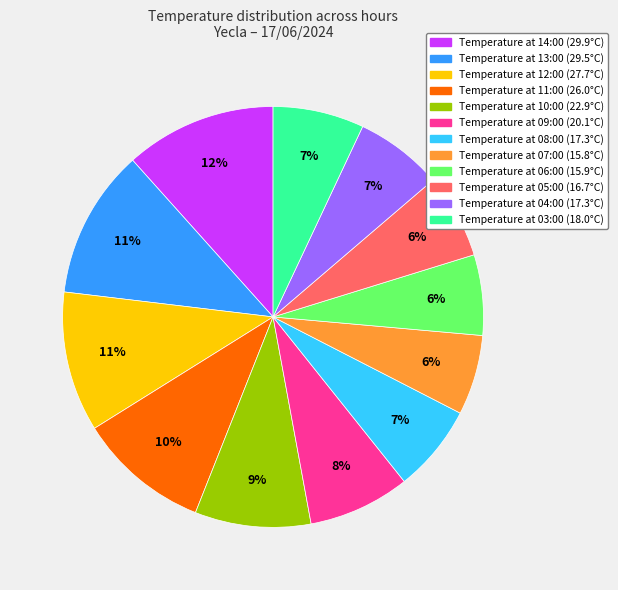

Does any single category account for the majority?

No